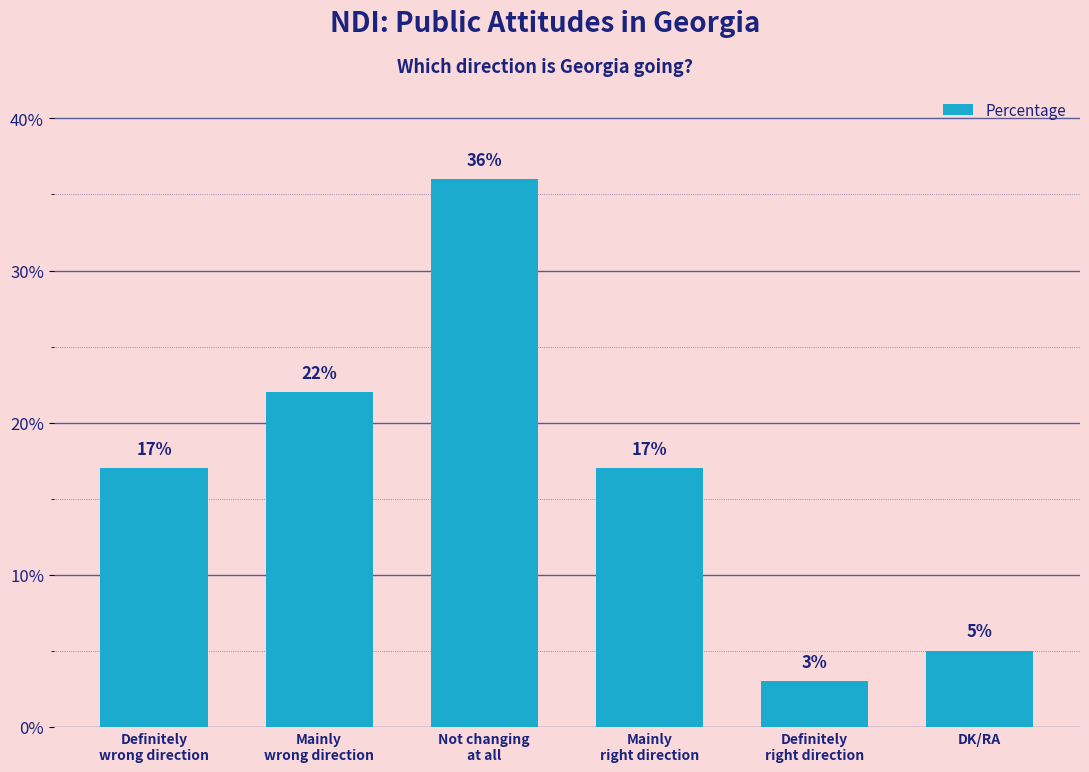

True or false: the data shows 36 at Not changing
at all.

True